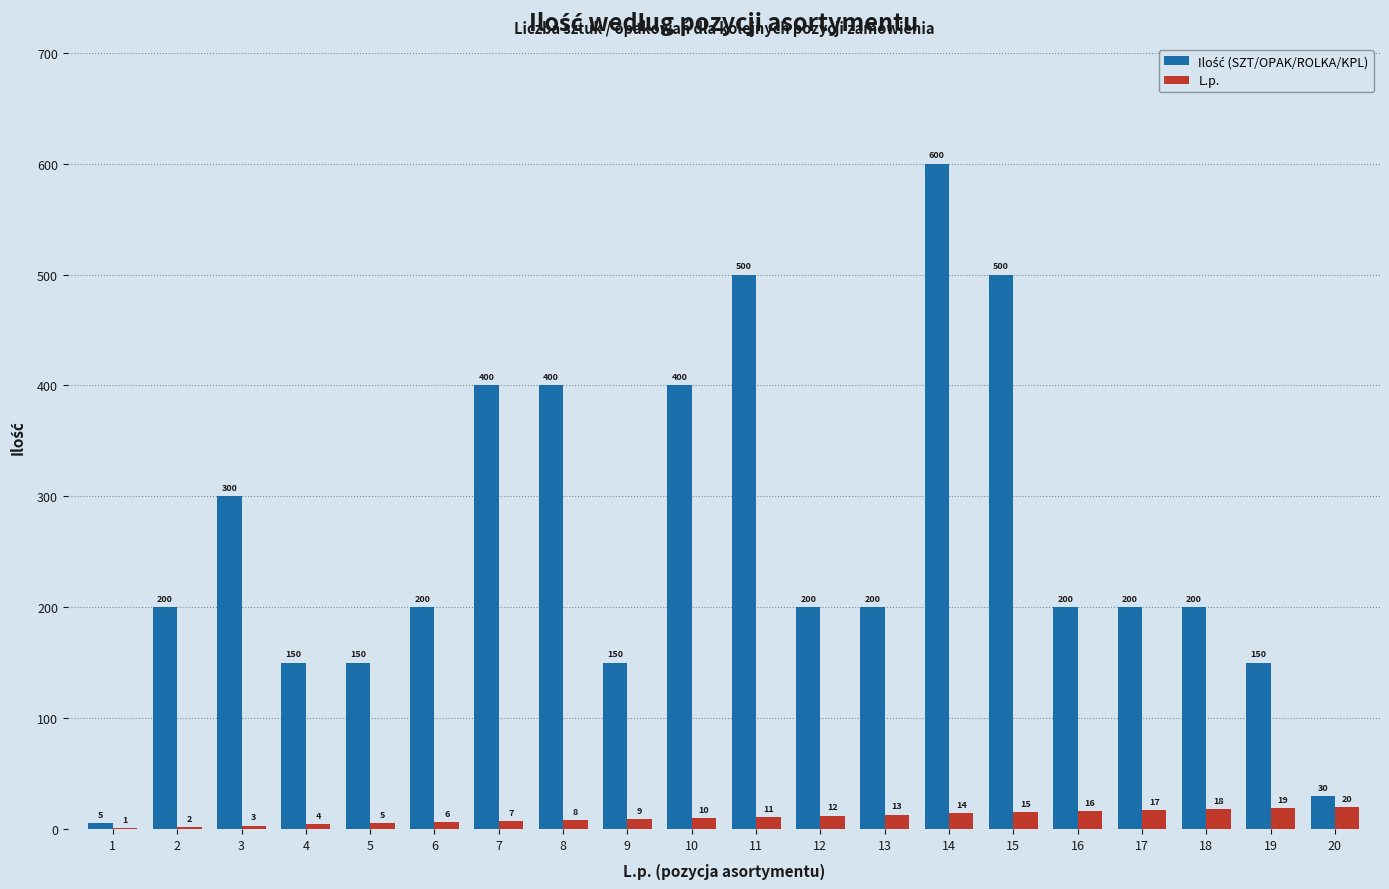

What is the highest value of the L.p. series?

20